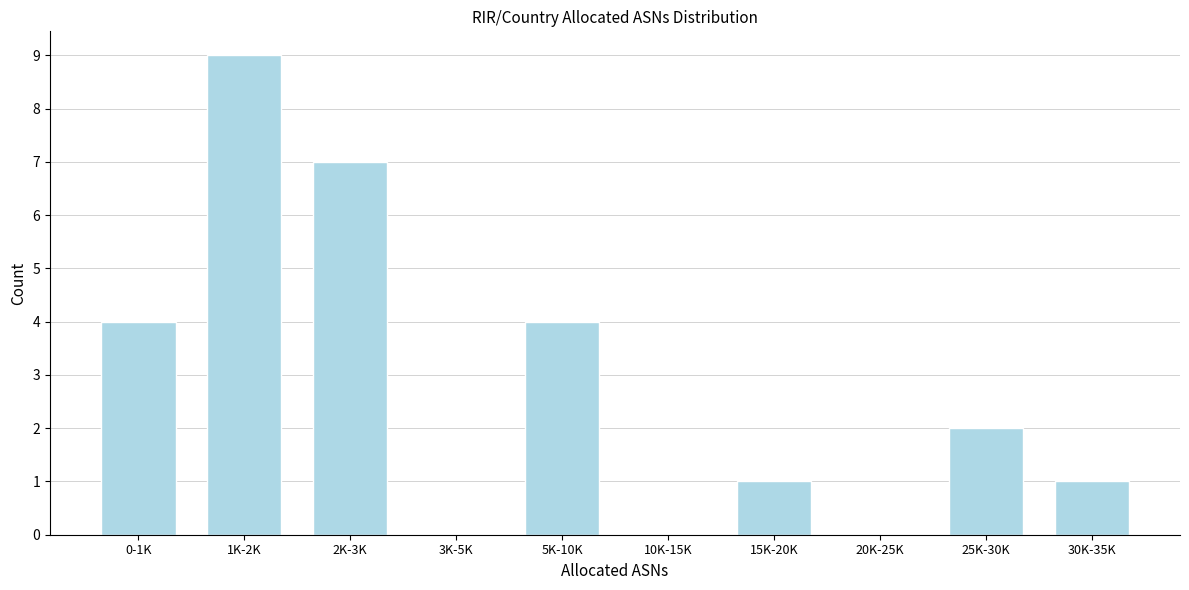

Reading left to right, list all the values displayed in this chart.

0-1K=4	1K-2K=9	2K-3K=7	3K-5K=0	5K-10K=4	10K-15K=0	15K-20K=1	20K-25K=0	25K-30K=2	30K-35K=1